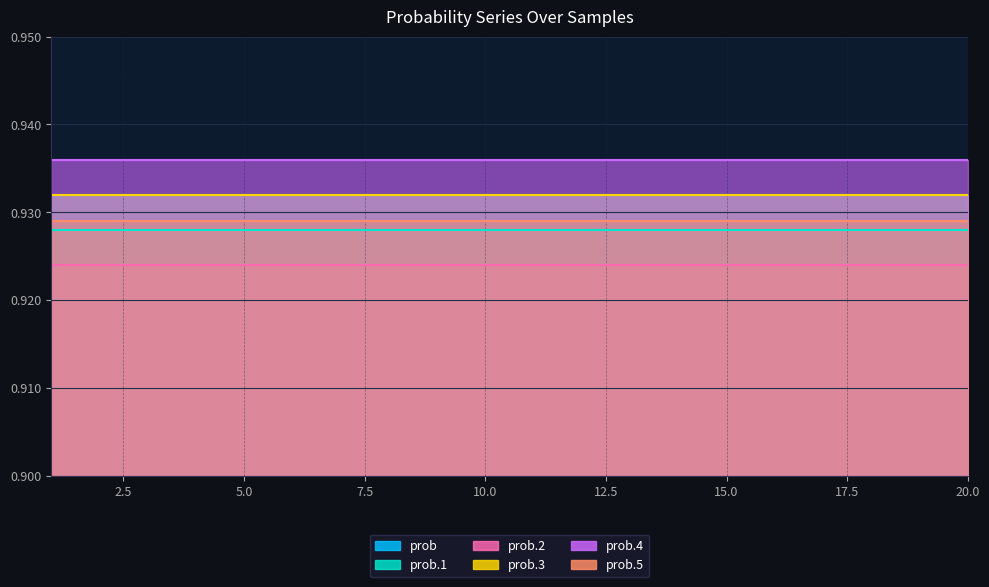

Which series has the largest total across all categories?

prob.4